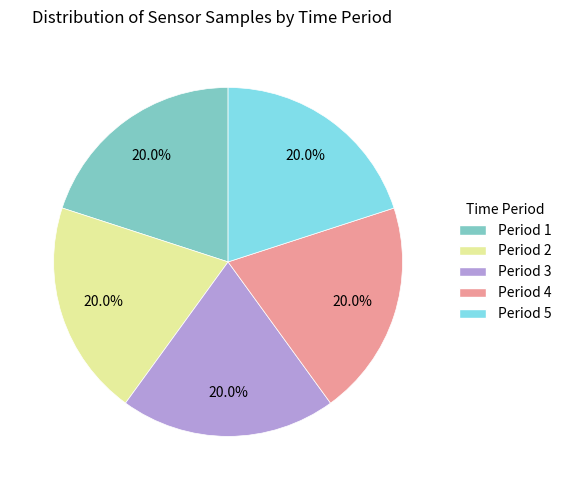

Does any single category account for the majority?

No